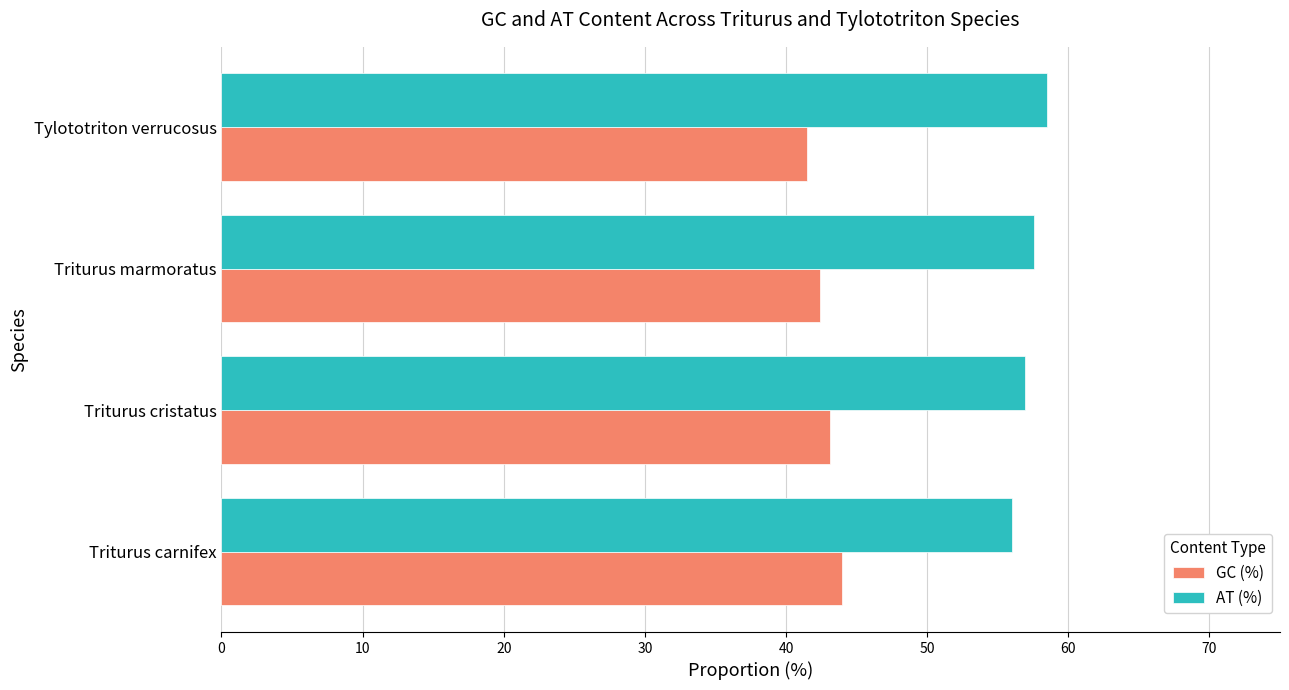

The GC (%) series shows 41.5 at Tylototriton verrucosus. True or false?

True